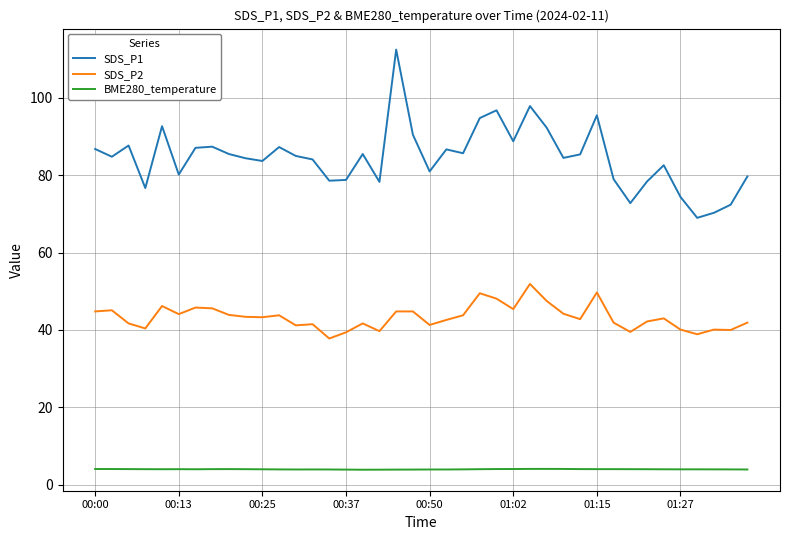

Rank the series by their average value, from lowest to highest.

BME280_temperature, SDS_P2, SDS_P1